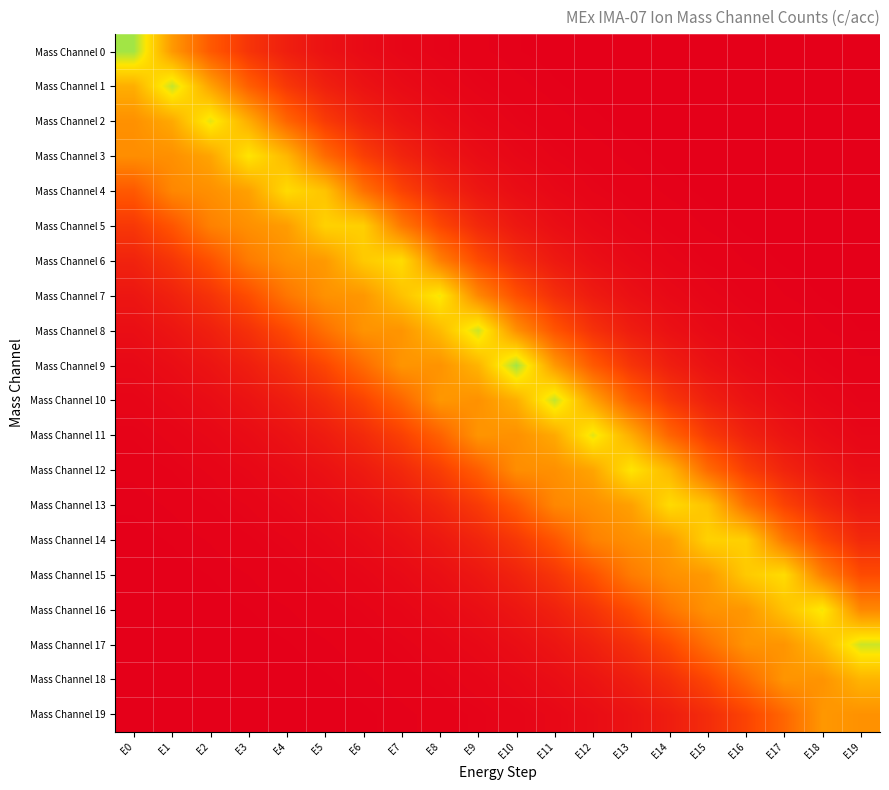

Reading right to left, transcribe all the data shown in this chart.

Mass Channel 0: E19=0.0	E18=0.0	E17=0.0	E16=0.0	E15=0.0	E14=0.0	E13=0.0	E12=0.0	E11=0.0	E10=0.0	E9=0.0	E8=0.0	E7=0.0	E6=0.0	E5=0.0	E4=0.1	E3=0.1	E2=0.2	E1=0.4	E0=0.7
Mass Channel 1: E19=0.0	E18=0.0	E17=0.0	E16=0.0	E15=0.0	E14=0.0	E13=0.0	E12=0.0	E11=0.0	E10=0.0	E9=0.0	E8=0.0	E7=0.0	E6=0.1	E5=0.1	E4=0.1	E3=0.2	E2=0.4	E1=0.7	E0=0.5
Mass Channel 2: E19=0.0	E18=0.0	E17=0.0	E16=0.0	E15=0.0	E14=0.0	E13=0.0	E12=0.0	E11=0.0	E10=0.0	E9=0.0	E8=0.0	E7=0.1	E6=0.1	E5=0.2	E4=0.3	E3=0.5	E2=0.6	E1=0.4	E0=0.4
Mass Channel 3: E19=0.0	E18=0.0	E17=0.0	E16=0.0	E15=0.0	E14=0.0	E13=0.0	E12=0.0	E11=0.0	E10=0.0	E9=0.0	E8=0.1	E7=0.1	E6=0.2	E5=0.3	E4=0.5	E3=0.6	E2=0.4	E1=0.4	E0=0.4
Mass Channel 4: E19=0.0	E18=0.0	E17=0.0	E16=0.0	E15=0.0	E14=0.0	E13=0.0	E12=0.0	E11=0.0	E10=0.0	E9=0.1	E8=0.1	E7=0.2	E6=0.3	E5=0.5	E4=0.6	E3=0.4	E2=0.4	E1=0.4	E0=0.2
Mass Channel 5: E19=0.0	E18=0.0	E17=0.0	E16=0.0	E15=0.0	E14=0.0	E13=0.0	E12=0.0	E11=0.0	E10=0.1	E9=0.1	E8=0.2	E7=0.3	E6=0.5	E5=0.5	E4=0.4	E3=0.4	E2=0.3	E1=0.2	E0=0.1
Mass Channel 6: E19=0.0	E18=0.0	E17=0.0	E16=0.0	E15=0.0	E14=0.0	E13=0.0	E12=0.0	E11=0.1	E10=0.1	E9=0.2	E8=0.3	E7=0.6	E6=0.5	E5=0.4	E4=0.4	E3=0.3	E2=0.2	E1=0.1	E0=0.1
Mass Channel 7: E19=0.0	E18=0.0	E17=0.0	E16=0.0	E15=0.0	E14=0.0	E13=0.0	E12=0.1	E11=0.1	E10=0.2	E9=0.4	E8=0.6	E7=0.5	E6=0.4	E5=0.4	E4=0.3	E3=0.2	E2=0.1	E1=0.1	E0=0.1
Mass Channel 8: E19=0.0	E18=0.0	E17=0.0	E16=0.0	E15=0.0	E14=0.0	E13=0.1	E12=0.1	E11=0.2	E10=0.4	E9=0.6	E8=0.5	E7=0.4	E6=0.4	E5=0.3	E4=0.2	E3=0.1	E2=0.1	E1=0.1	E0=0.0
Mass Channel 9: E19=0.0	E18=0.0	E17=0.0	E16=0.0	E15=0.0	E14=0.1	E13=0.1	E12=0.2	E11=0.4	E10=0.7	E9=0.5	E8=0.4	E7=0.4	E6=0.3	E5=0.2	E4=0.1	E3=0.1	E2=0.1	E1=0.0	E0=0.0
Mass Channel 10: E19=0.0	E18=0.0	E17=0.0	E16=0.1	E15=0.1	E14=0.1	E13=0.2	E12=0.4	E11=0.7	E10=0.5	E9=0.4	E8=0.4	E7=0.3	E6=0.2	E5=0.1	E4=0.1	E3=0.1	E2=0.0	E1=0.0	E0=0.0
Mass Channel 11: E19=0.0	E18=0.0	E17=0.1	E16=0.1	E15=0.2	E14=0.3	E13=0.5	E12=0.6	E11=0.4	E10=0.4	E9=0.4	E8=0.3	E7=0.2	E6=0.1	E5=0.1	E4=0.0	E3=0.0	E2=0.0	E1=0.0	E0=0.0
Mass Channel 12: E19=0.0	E18=0.1	E17=0.1	E16=0.2	E15=0.3	E14=0.5	E13=0.6	E12=0.4	E11=0.4	E10=0.4	E9=0.2	E8=0.2	E7=0.1	E6=0.1	E5=0.0	E4=0.0	E3=0.0	E2=0.0	E1=0.0	E0=0.0
Mass Channel 13: E19=0.1	E18=0.1	E17=0.2	E16=0.3	E15=0.5	E14=0.6	E13=0.4	E12=0.4	E11=0.4	E10=0.2	E9=0.2	E8=0.1	E7=0.1	E6=0.0	E5=0.0	E4=0.0	E3=0.0	E2=0.0	E1=0.0	E0=0.0
Mass Channel 14: E19=0.1	E18=0.2	E17=0.3	E16=0.5	E15=0.5	E14=0.4	E13=0.4	E12=0.3	E11=0.2	E10=0.1	E9=0.1	E8=0.1	E7=0.0	E6=0.0	E5=0.0	E4=0.0	E3=0.0	E2=0.0	E1=0.0	E0=0.0
Mass Channel 15: E19=0.2	E18=0.3	E17=0.6	E16=0.5	E15=0.4	E14=0.4	E13=0.3	E12=0.2	E11=0.1	E10=0.1	E9=0.1	E8=0.0	E7=0.0	E6=0.0	E5=0.0	E4=0.0	E3=0.0	E2=0.0	E1=0.0	E0=0.0
Mass Channel 16: E19=0.4	E18=0.6	E17=0.5	E16=0.4	E15=0.4	E14=0.3	E13=0.2	E12=0.1	E11=0.1	E10=0.1	E9=0.0	E8=0.0	E7=0.0	E6=0.0	E5=0.0	E4=0.0	E3=0.0	E2=0.0	E1=0.0	E0=0.0
Mass Channel 17: E19=0.6	E18=0.5	E17=0.4	E16=0.4	E15=0.3	E14=0.2	E13=0.1	E12=0.1	E11=0.1	E10=0.0	E9=0.0	E8=0.0	E7=0.0	E6=0.0	E5=0.0	E4=0.0	E3=0.0	E2=0.0	E1=0.0	E0=0.0
Mass Channel 18: E19=0.5	E18=0.4	E17=0.4	E16=0.3	E15=0.2	E14=0.1	E13=0.1	E12=0.1	E11=0.0	E10=0.0	E9=0.0	E8=0.0	E7=0.0	E6=0.0	E5=0.0	E4=0.0	E3=0.0	E2=0.0	E1=0.0	E0=0.0
Mass Channel 19: E19=0.4	E18=0.4	E17=0.3	E16=0.2	E15=0.1	E14=0.1	E13=0.1	E12=0.0	E11=0.0	E10=0.0	E9=0.0	E8=0.0	E7=0.0	E6=0.0	E5=0.0	E4=0.0	E3=0.0	E2=0.0	E1=0.0	E0=0.0